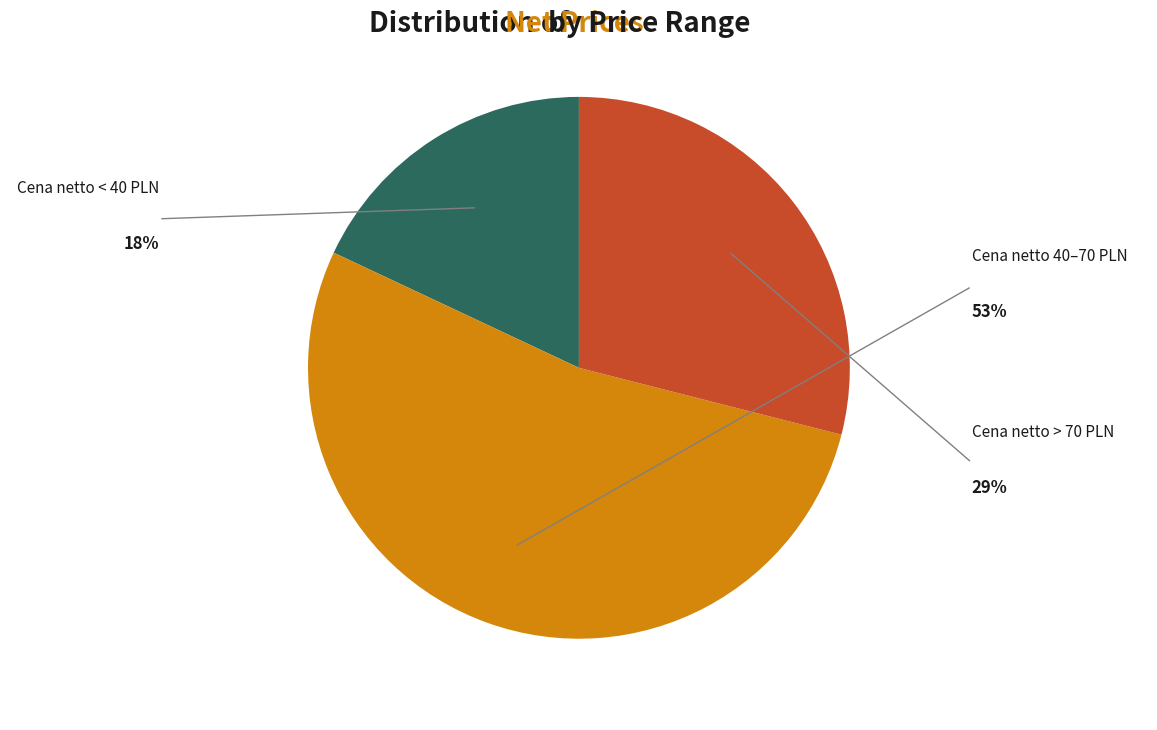

Is there any slice that represents more than half of the pie?

Yes